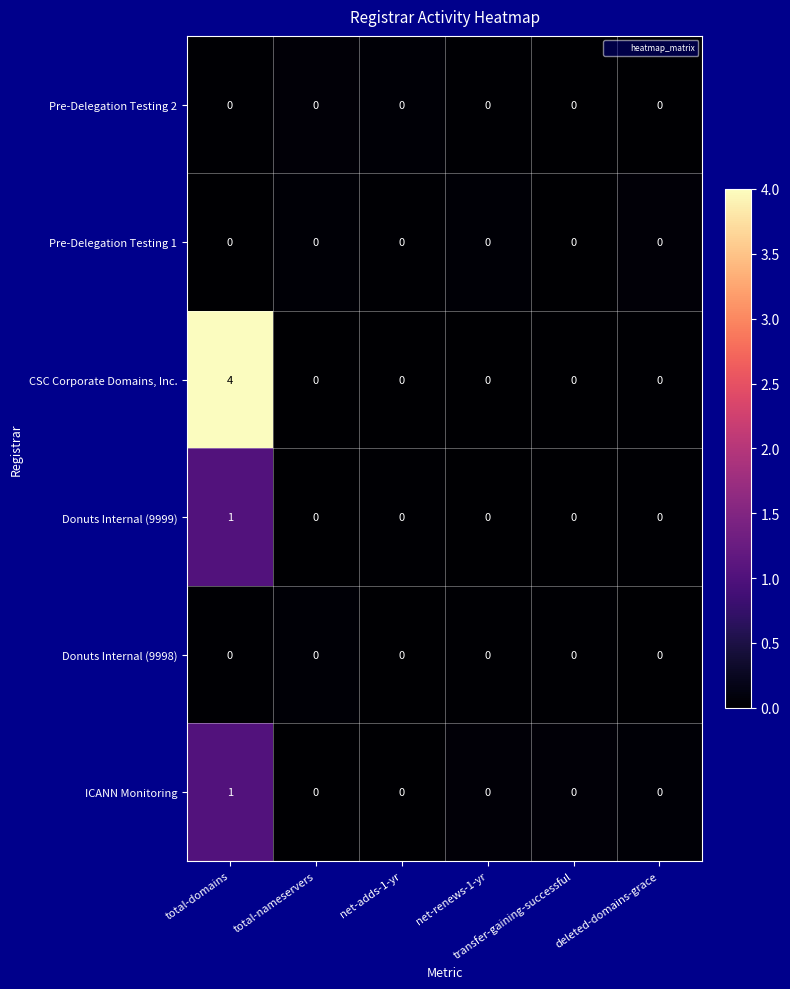

How many Donuts Internal (9999) values are between 0 and 1?

6